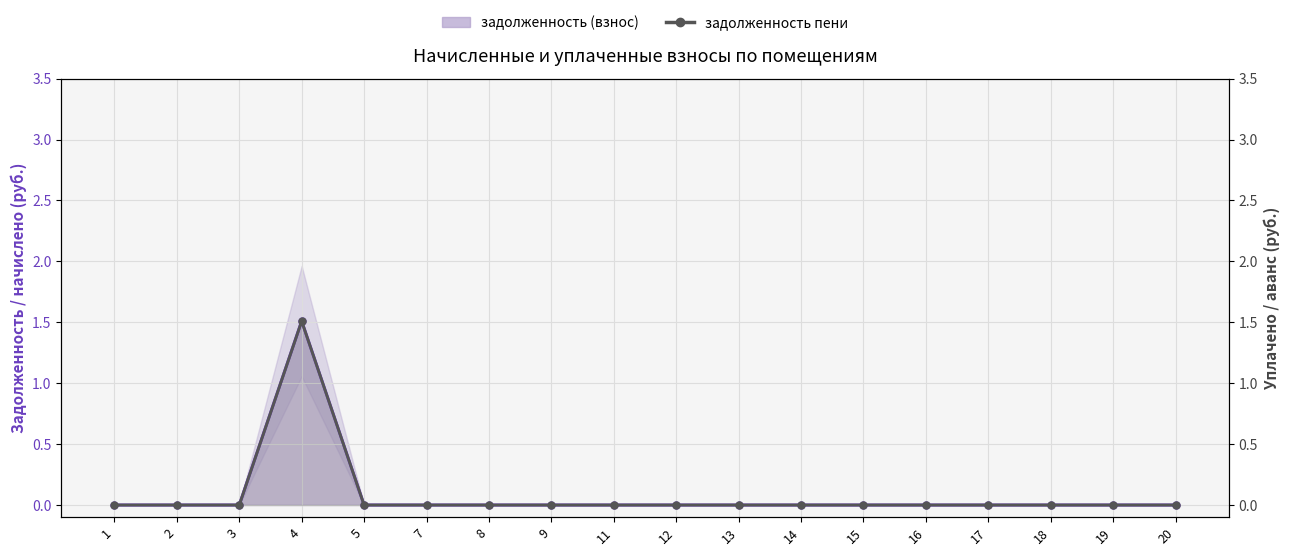

Reading right to left, transcribe all the data shown in this chart.

20=0.0	19=0.0	18=0.0	17=0.0	16=0.0	15=0.0	14=0.0	13=0.0	12=0.0	11=0.0	9=0.0	8=0.0	7=0.0	5=0.0	4=1.5	3=0.0	2=0.0	1=0.0